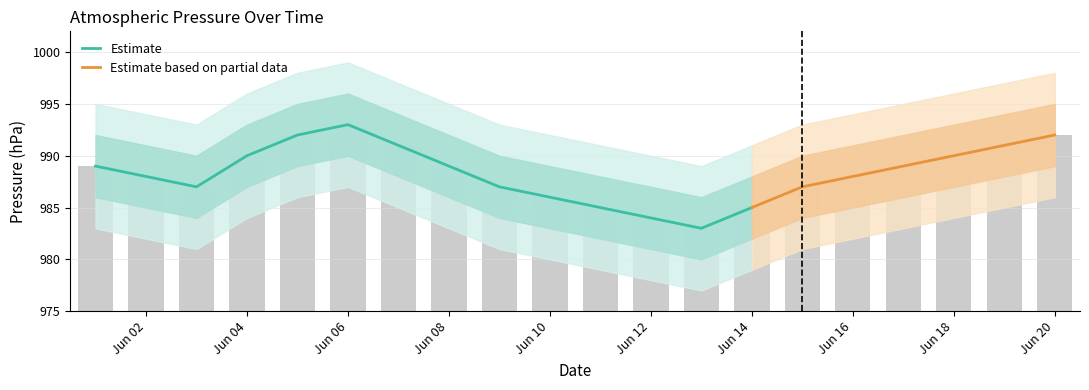

Reading left to right, transcribe all the data shown in this chart.

989	988	987	990	992	993	991	989	987	986	985	984	983	985	987	988	989	990	991	992